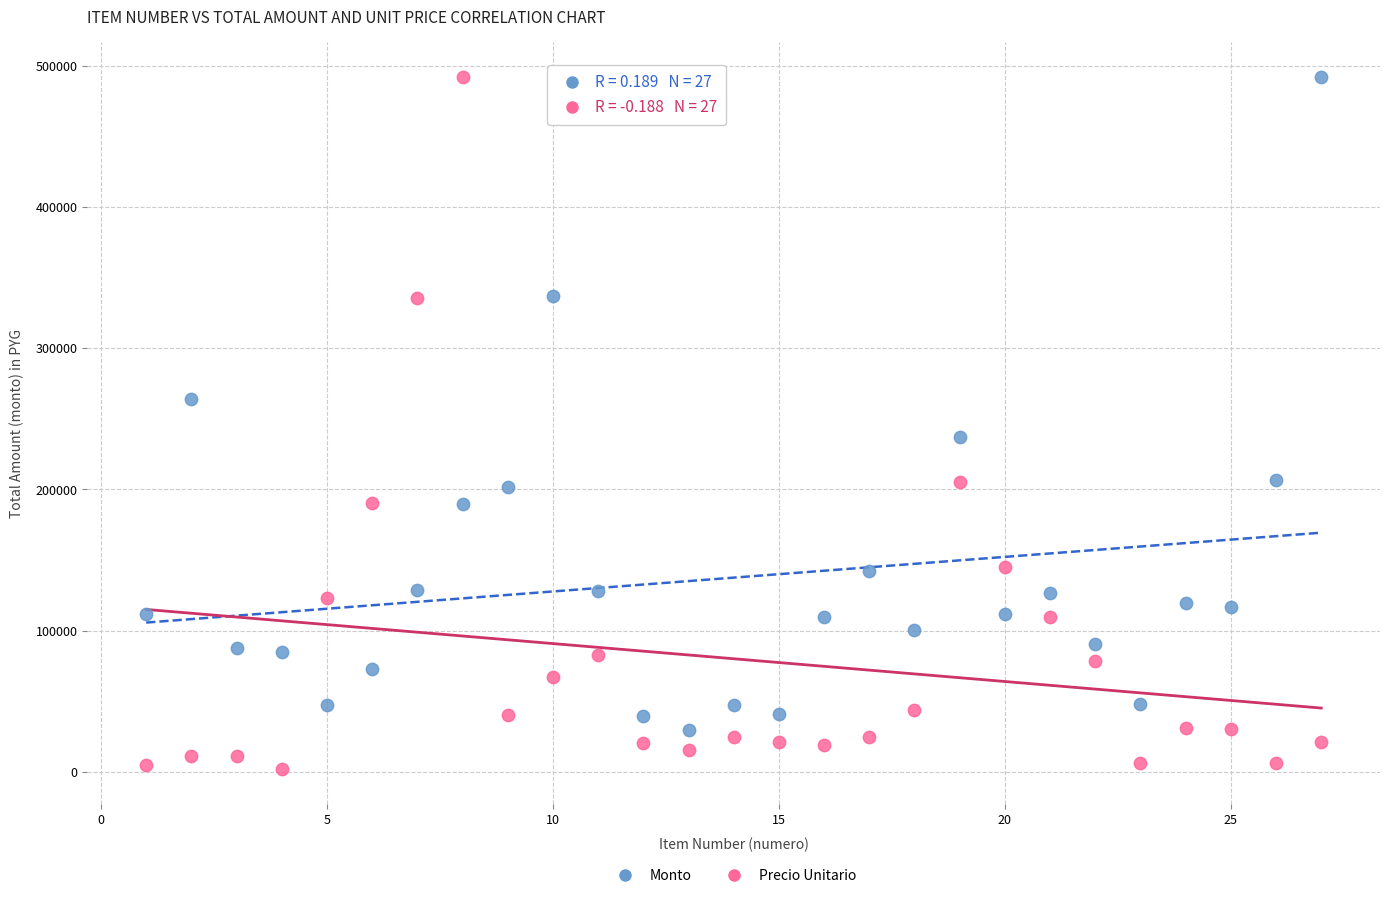

Across all series, what Y value is closest to 247117?

237360.0